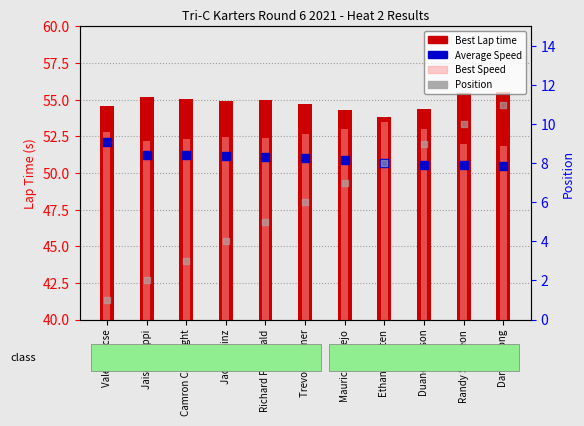

Which series contains the highest Y value?

Best Lap time